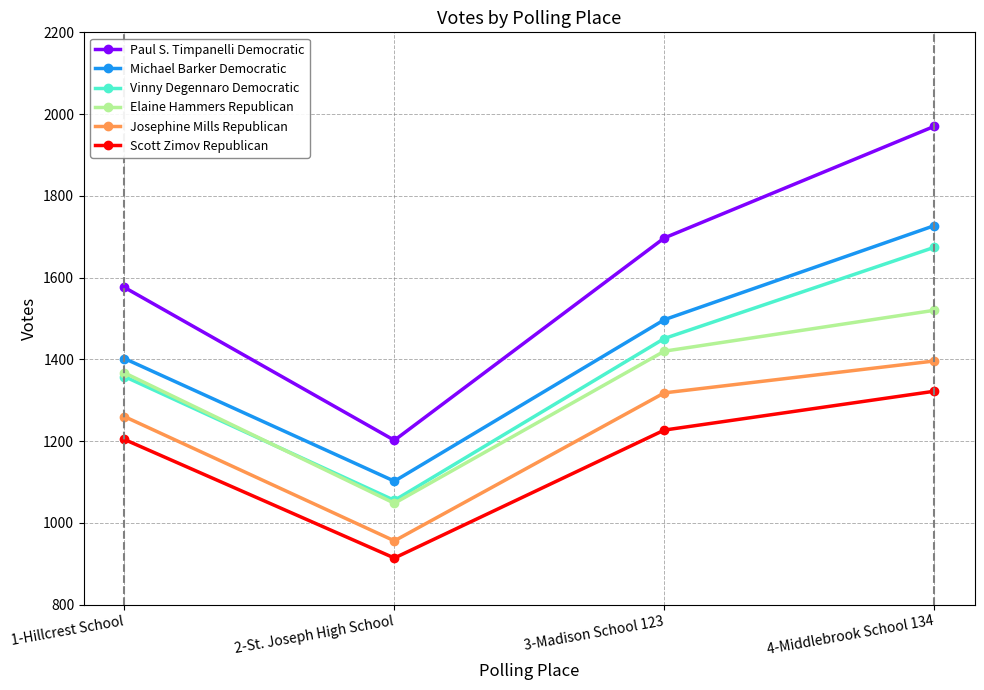

True or false: Vinny Degennaro Democratic and Paul S. Timpanelli Democratic intersect in this chart.

False